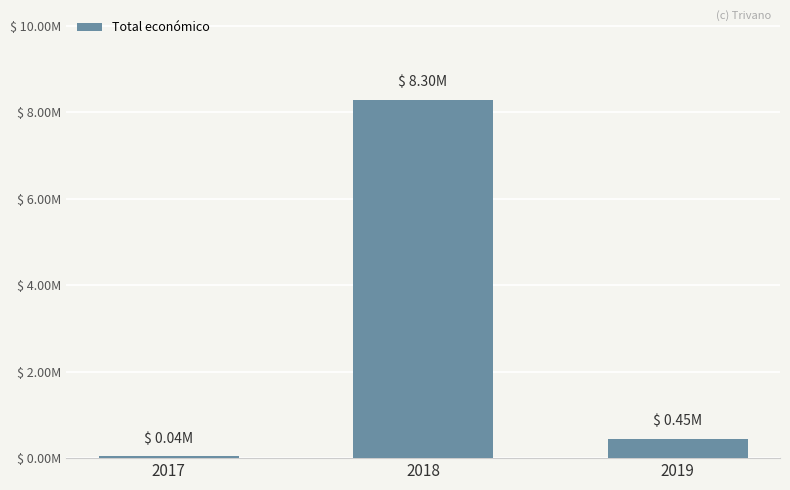

True or false: the data shows 0.0 at 2017.

True